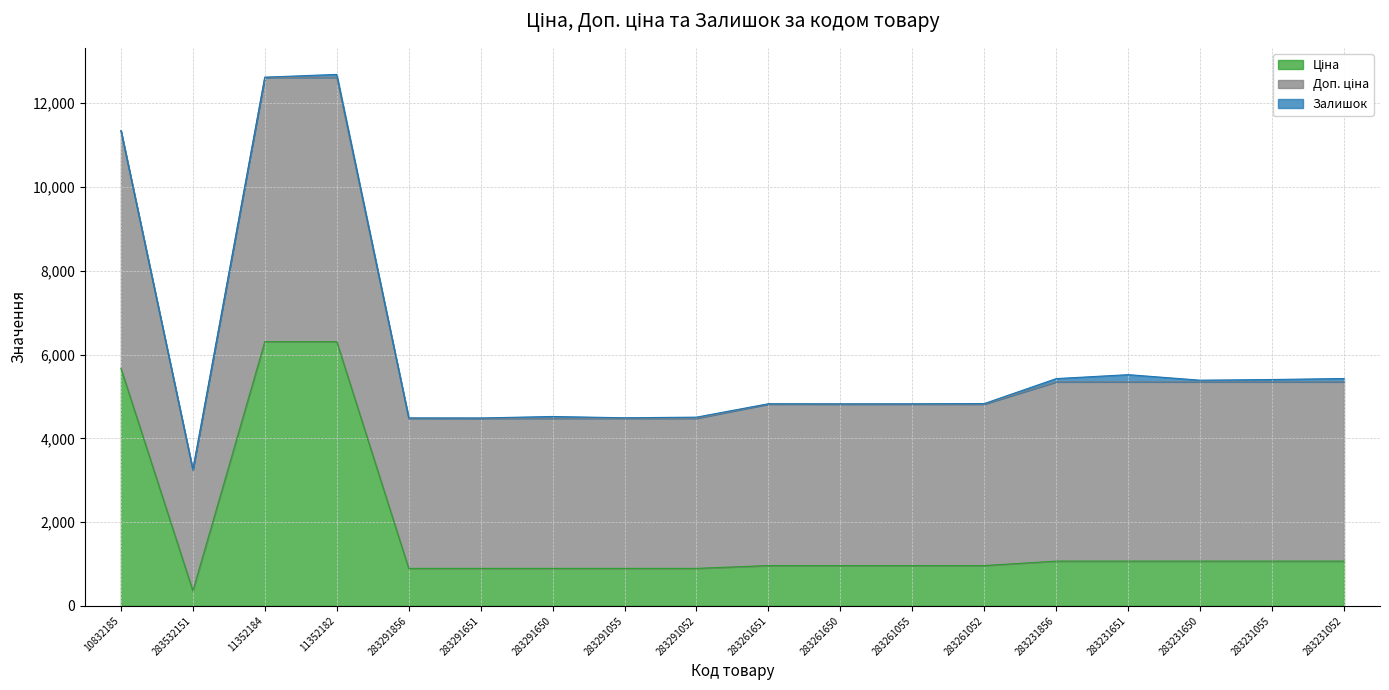

At which category does the chart reach its minimum across all series?

10832185